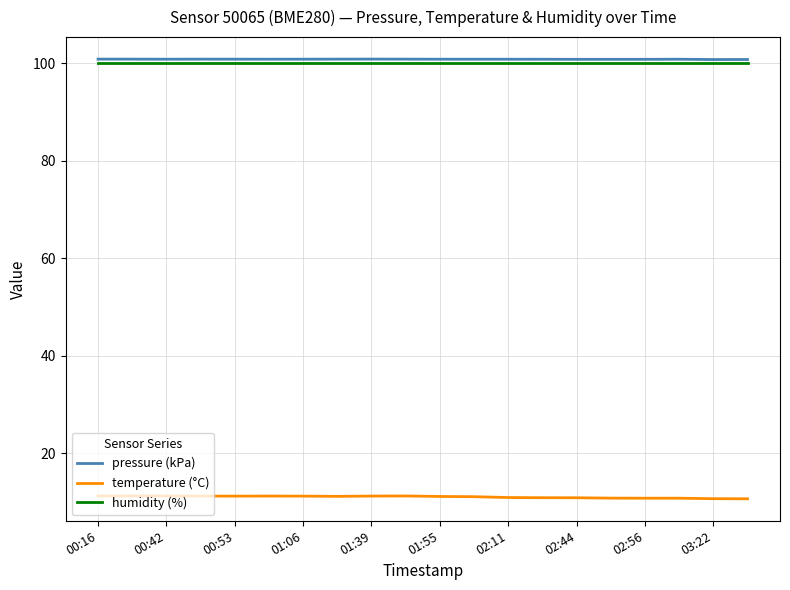

What is the greatest value displayed?

100.9